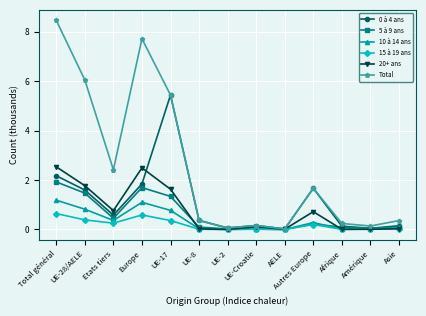

What is the difference between the maximum and minimum values in the 20+ ans series?

2.5